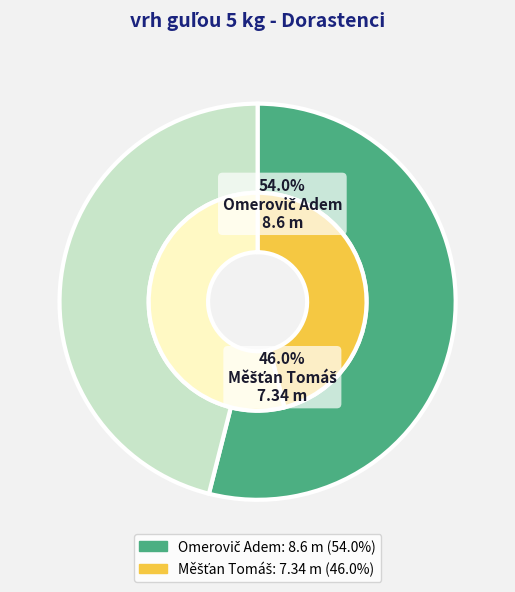

To the nearest percent, what percentage of the pie is Omerovič Adem?

54%